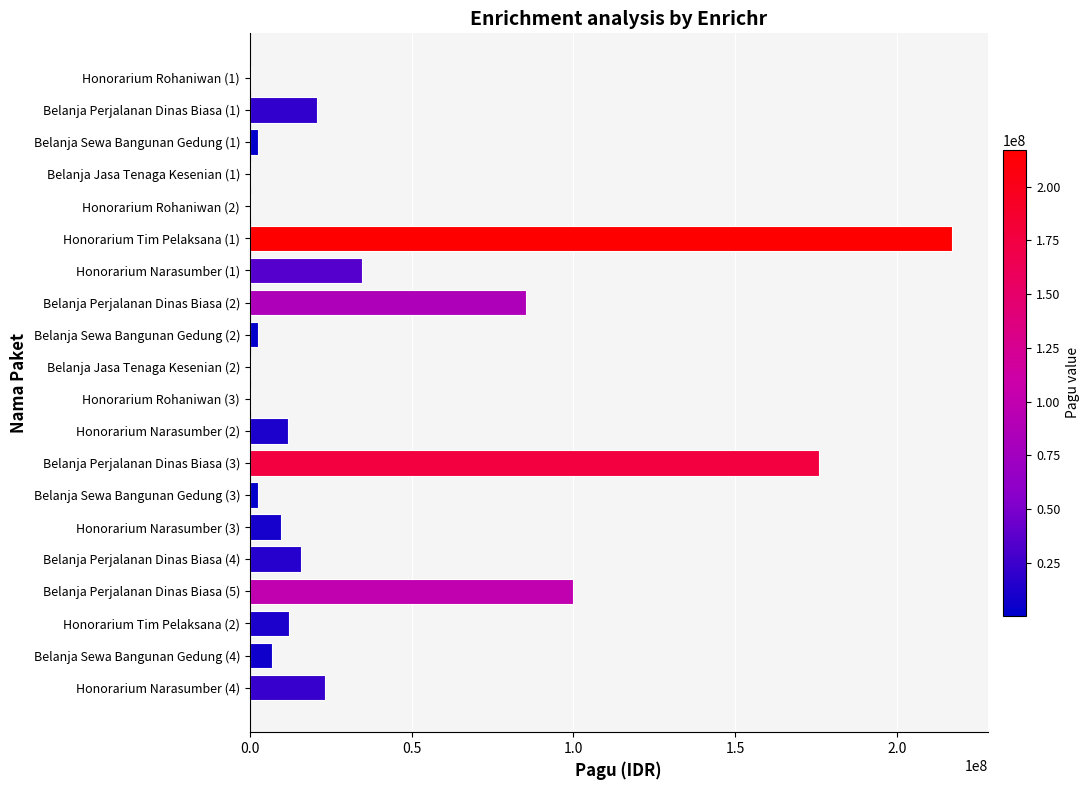

Count the number of categories in the chart.

20